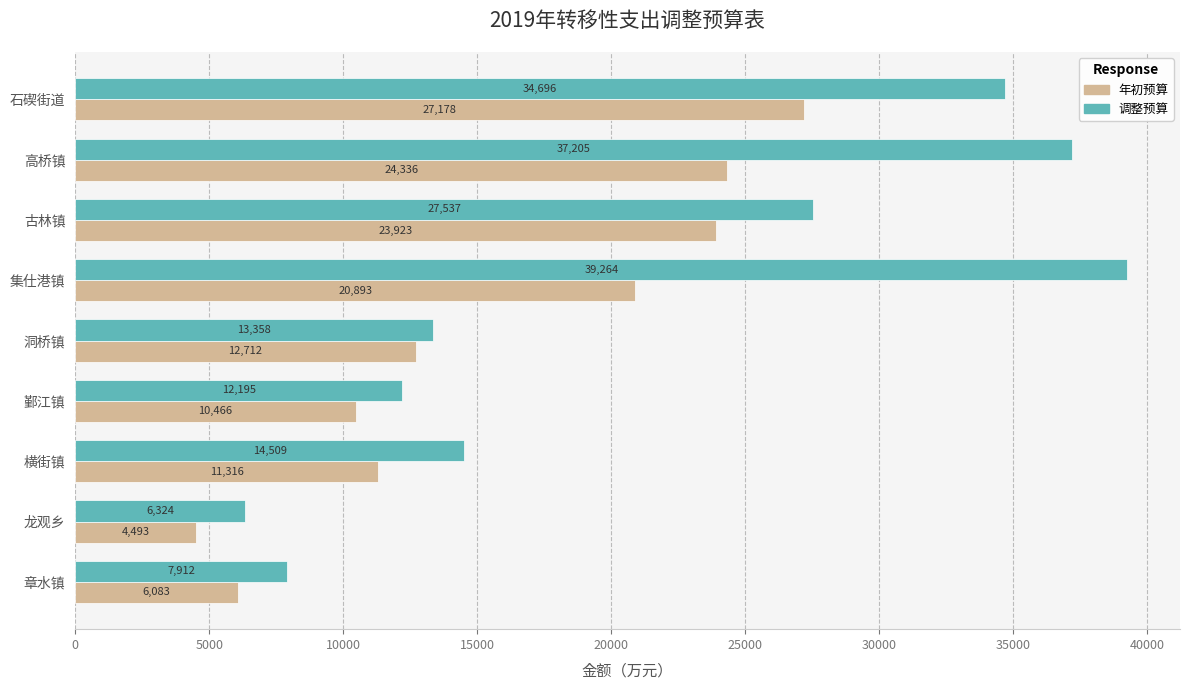

What is the difference between the second highest and second lowest values in the 年初预算 series?

18253